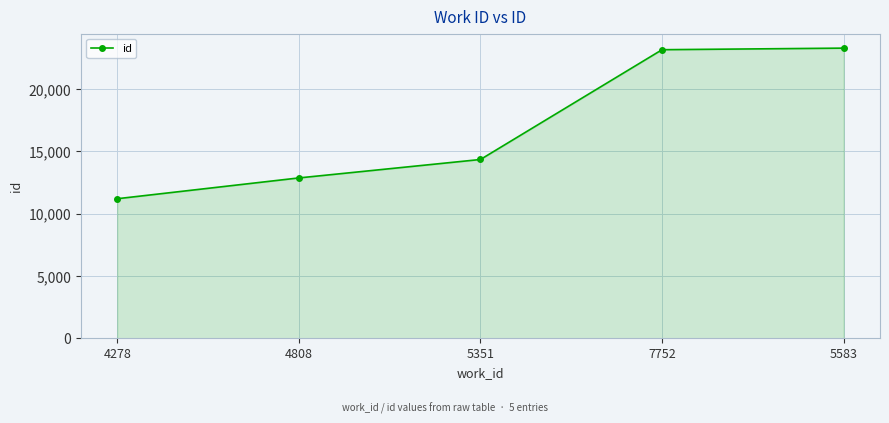

Reading right to left, list all the values displayed in this chart.

23277	23150	14341	12862	11193